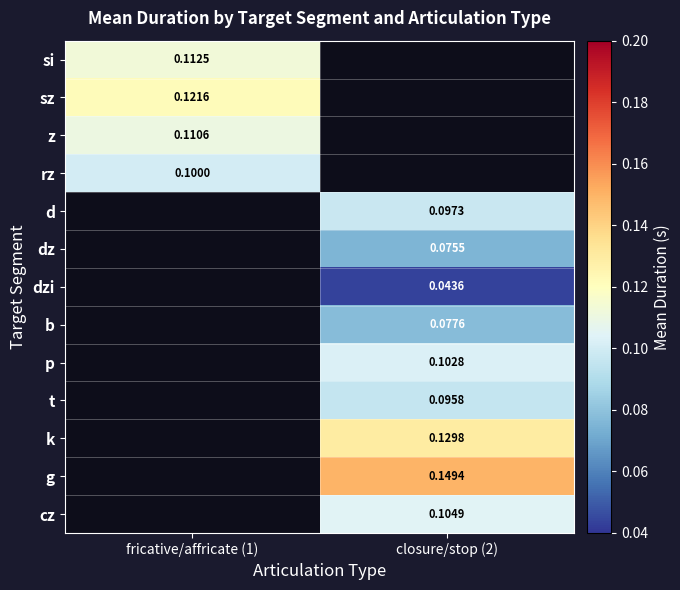

Is it true that sz equals 0.2 at fricative/affricate (1)?

False